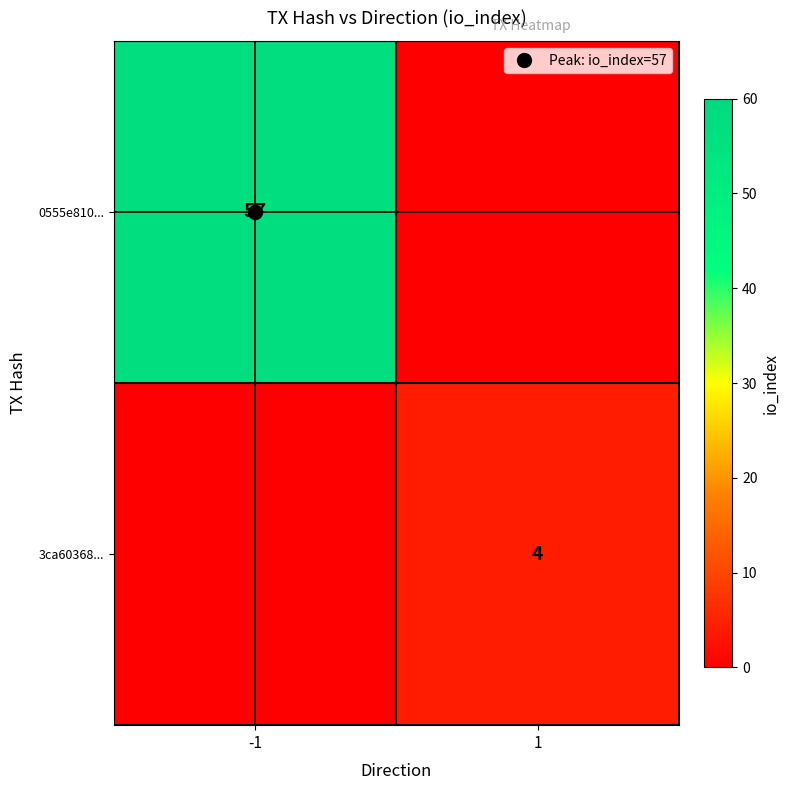

List the series in order of their overall mean, lowest first.

3ca60368..., 0555e810...